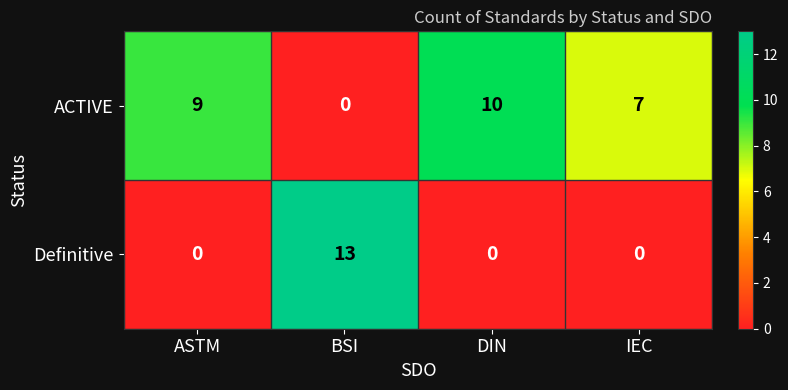

Reading left to right, list all the values displayed in this chart.

ACTIVE: 9	0	10	7
Definitive: 0	13	0	0